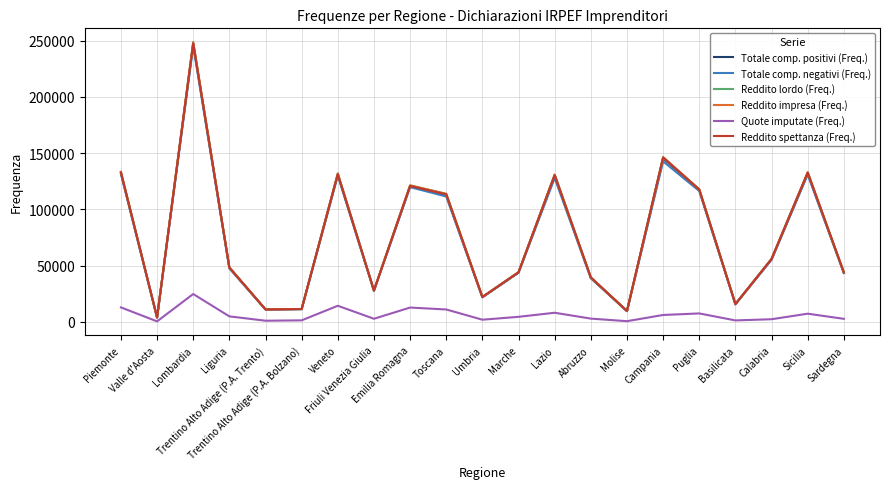

Rank the series by their maximum value, from lowest to highest.

Quote imputate (Freq.), Totale comp. negativi (Freq.), Totale comp. positivi (Freq.), Reddito spettanza (Freq.), Reddito lordo (Freq.), Reddito impresa (Freq.)